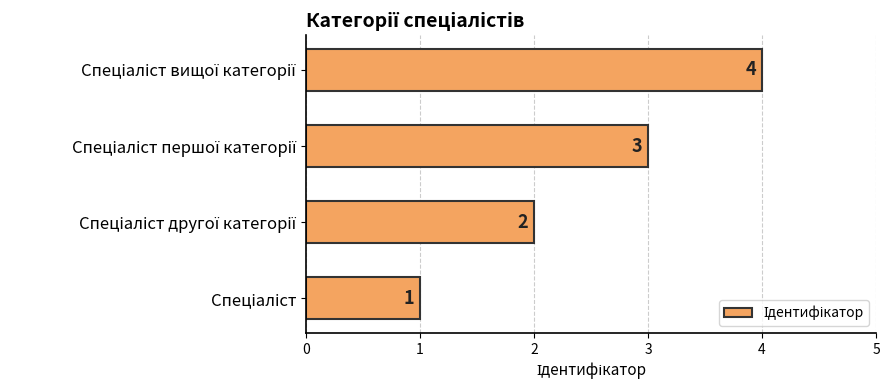

What is the sum of all values?

10